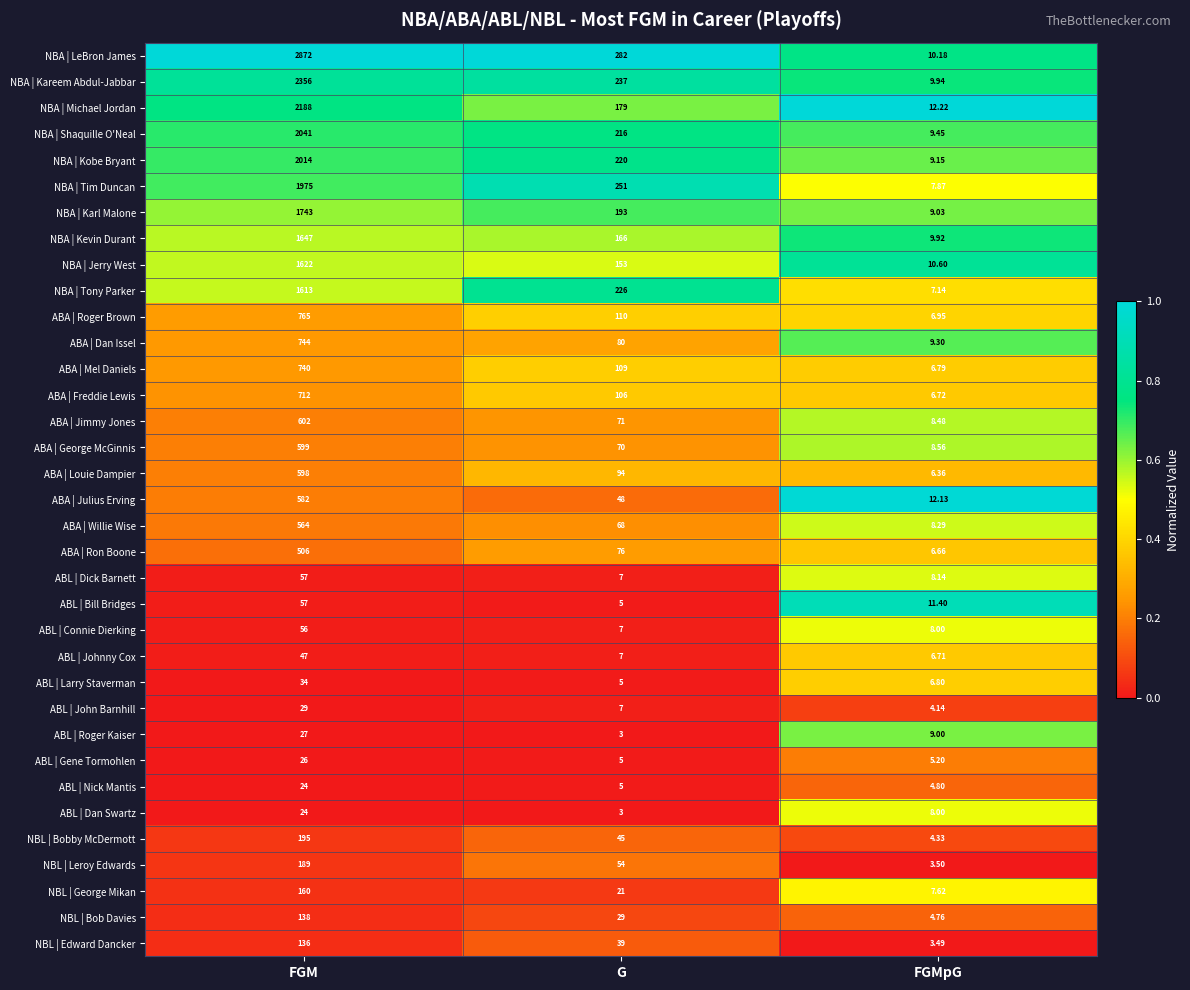

Rank the categories by ABA | Jimmy Jones value from highest to lowest.

FGM, G, FGMpG